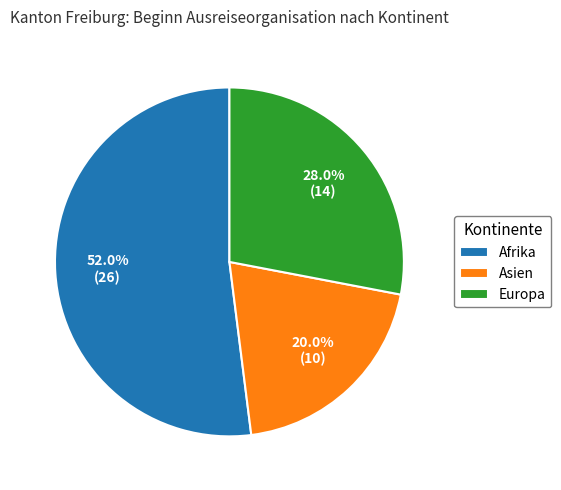

Rank the categories by value from highest to lowest.

Afrika, Europa, Asien